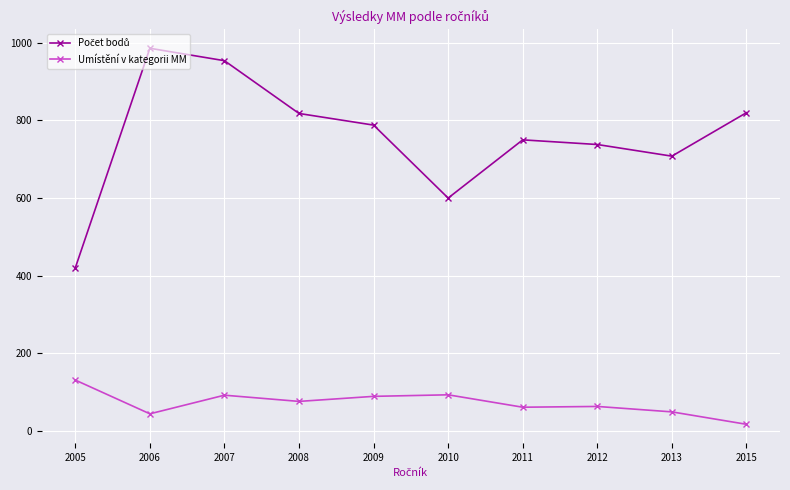

Is it true that Umístění v kategorii MM equals 131 at 2005?

True